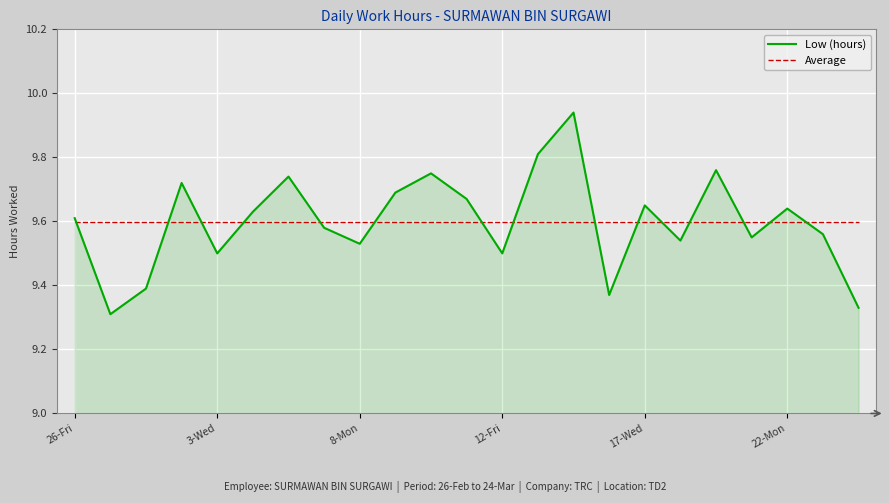

Which series has the widest spread of values?

Low (hours)